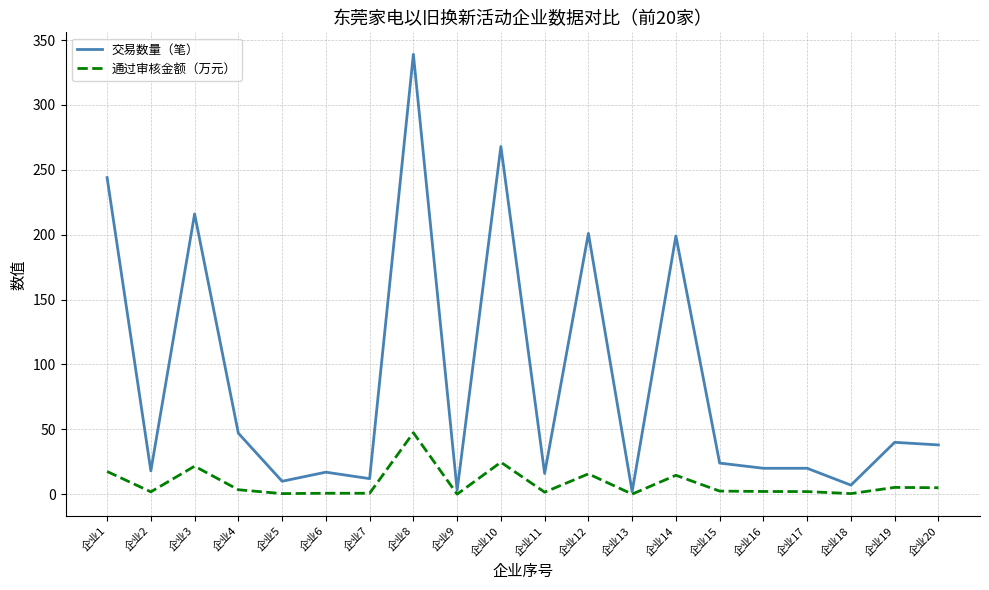

Which series changed the most between 企业7 and 企业19?

交易数量（笔）